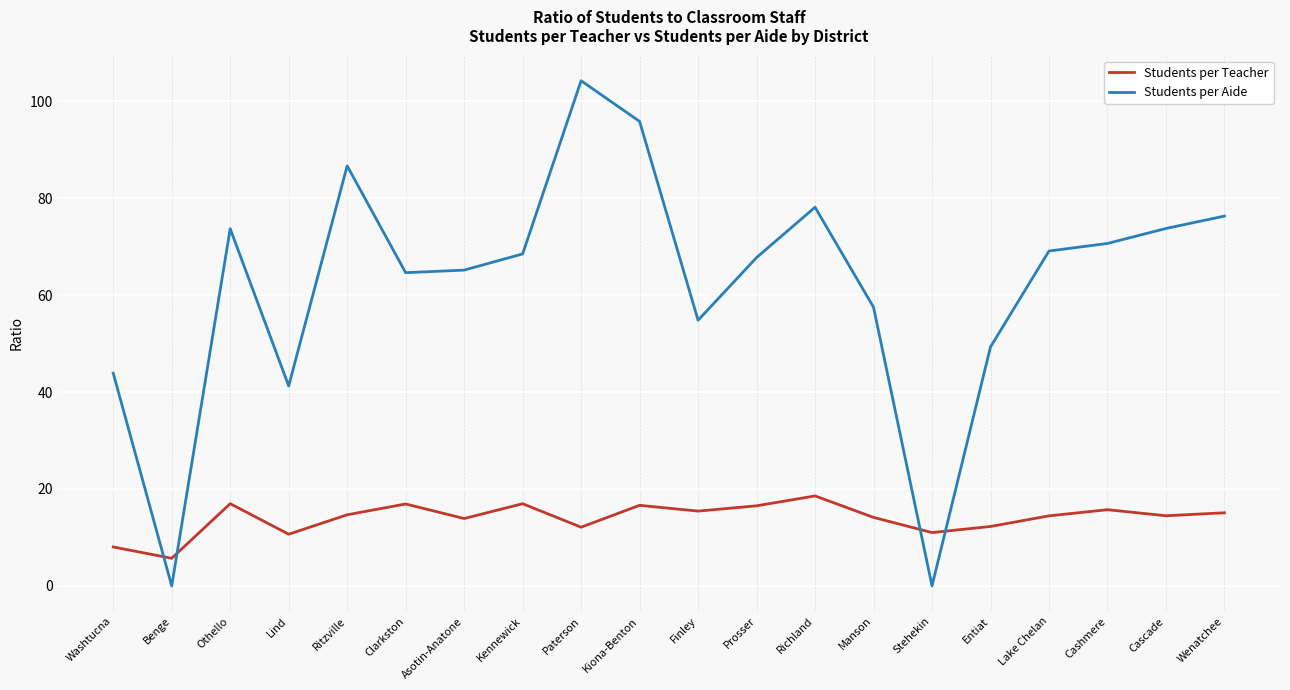

Is it true that Students per Aide equals 18.5 at Entiat?

False